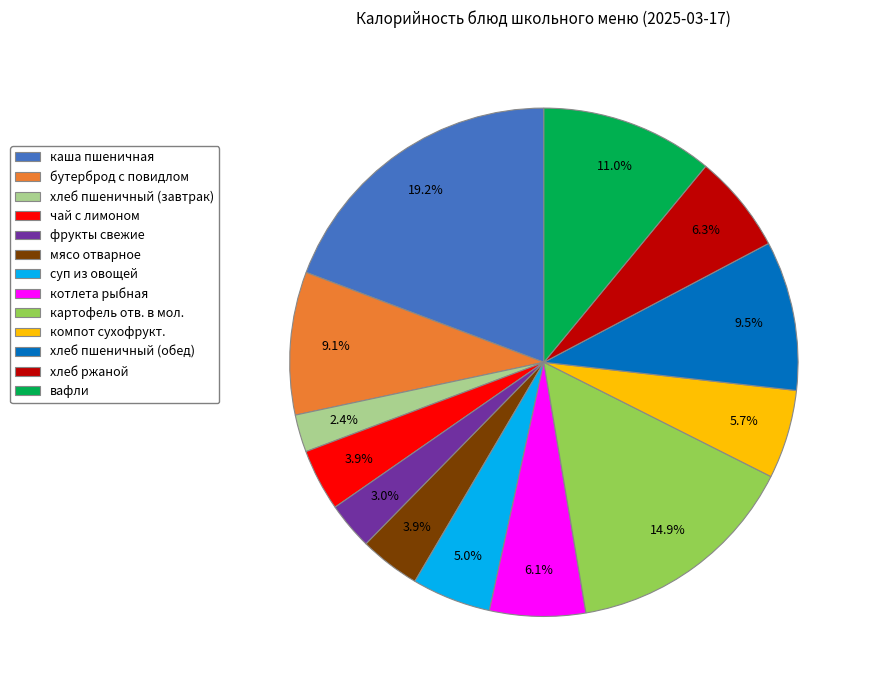

How many slices are in this pie chart?

13